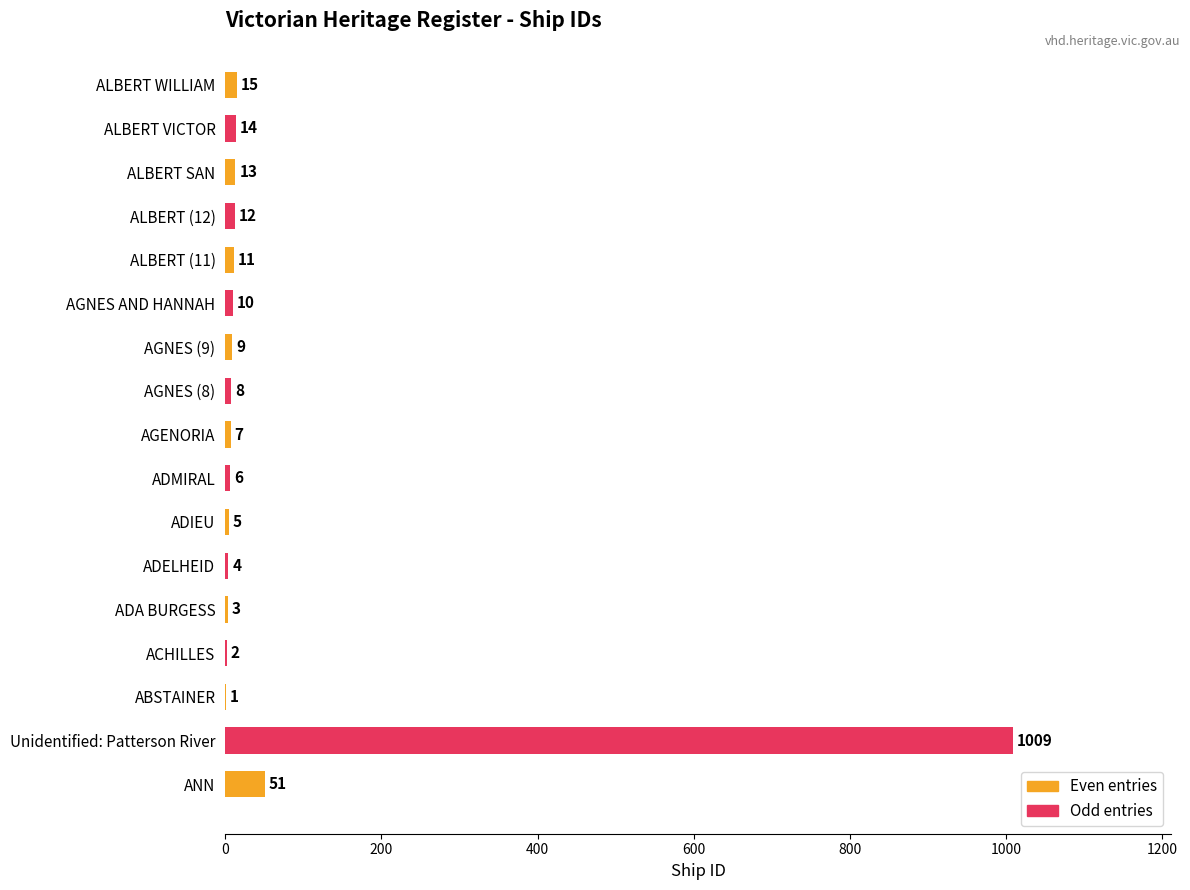

Count the number of values greater than 9.

8